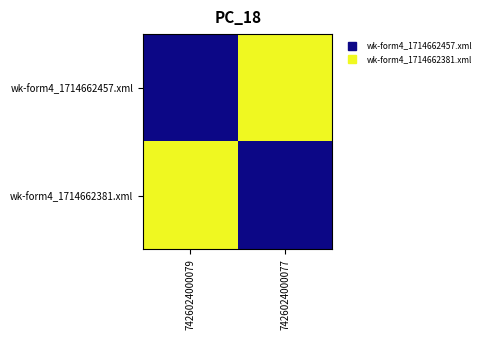

Reading right to left, transcribe all the data shown in this chart.

wk-form4_1714662457.xml: 7426024000077=30.2	7426024000079=29.8
wk-form4_1714662381.xml: 7426024000077=29.8	7426024000079=30.2